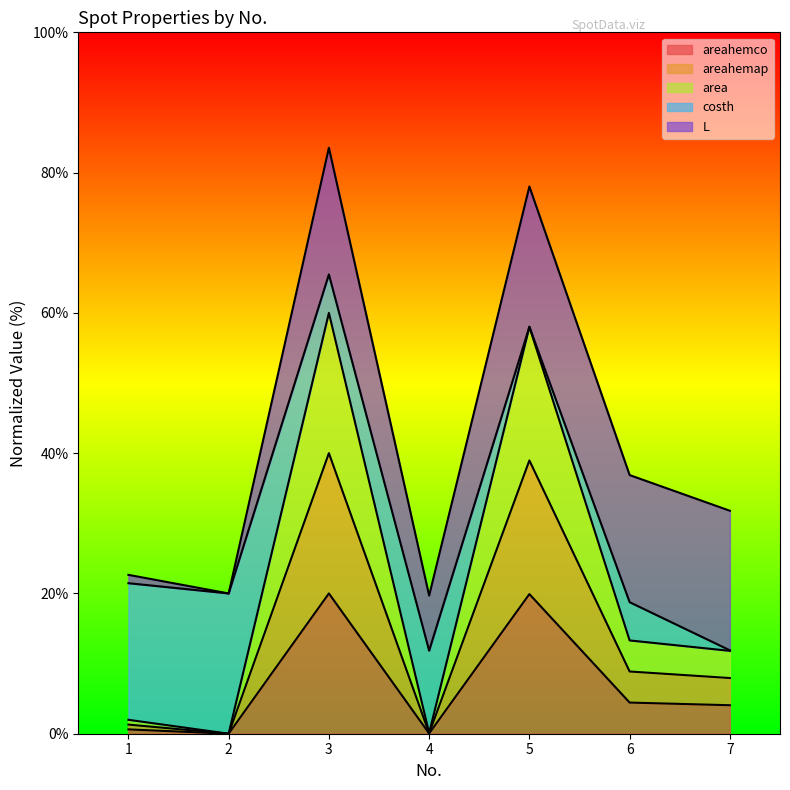

How many interior local valleys does the areahemap series have?

2